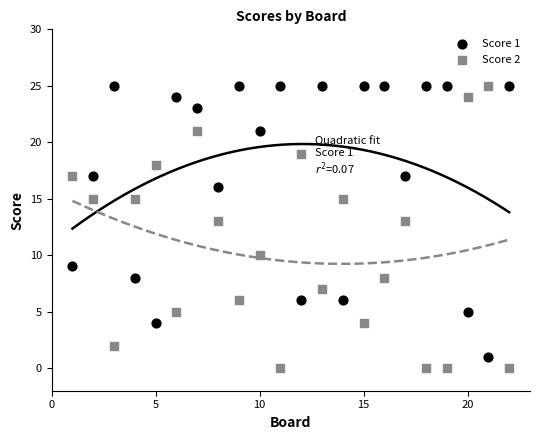

Which series reaches the minimum Y coordinate?

Score 2